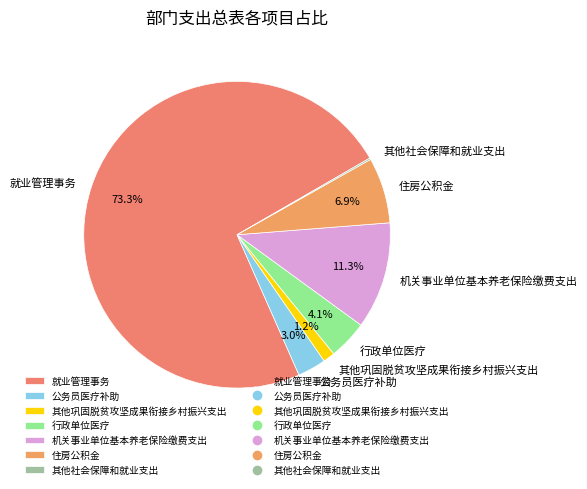

What percentage do 行政单位医疗 and 公务员医疗补助 together represent?

7.1%